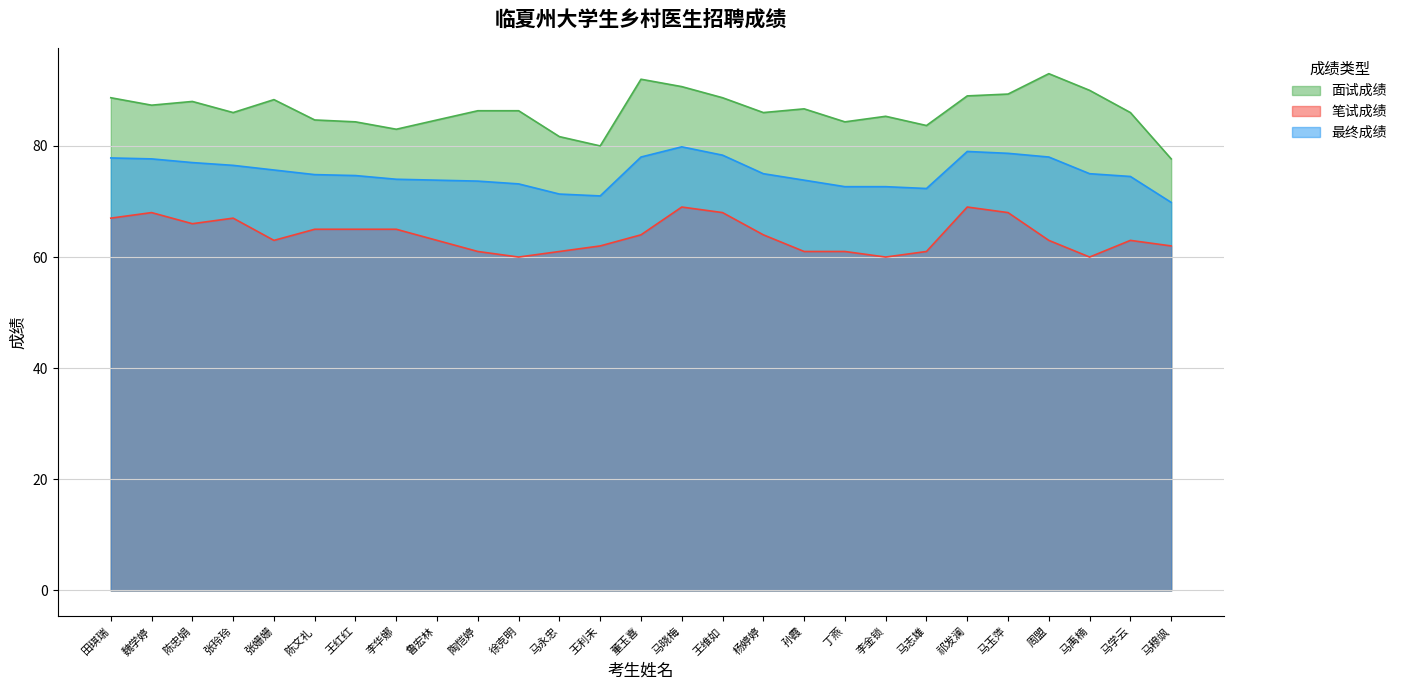

How many lines are shown in the chart?

3